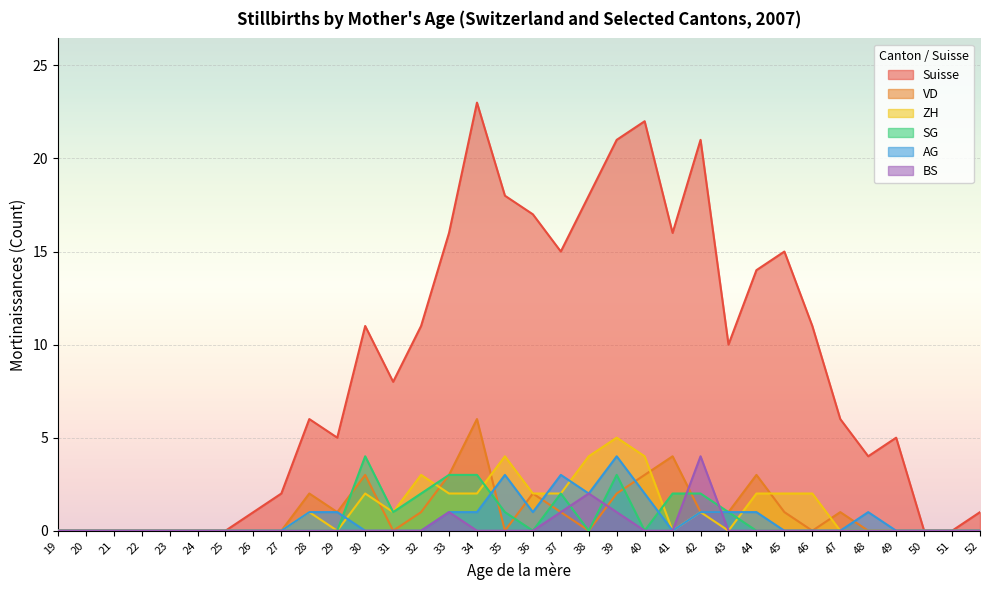

What is the sum of the SG values at 32 and 25?

2